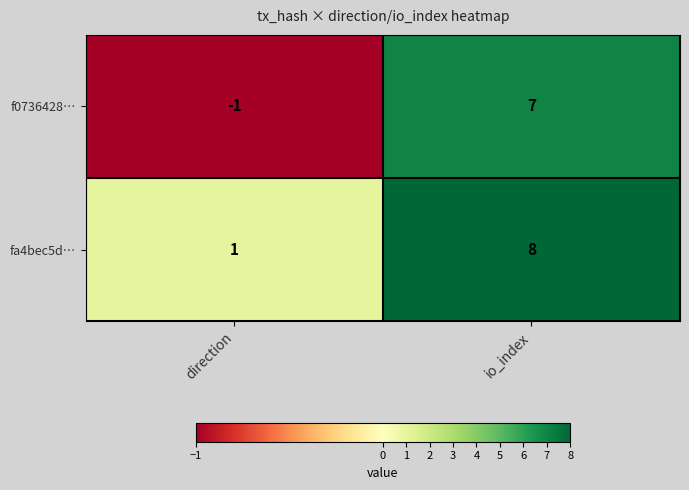

What is the total value across all series at io_index?

15